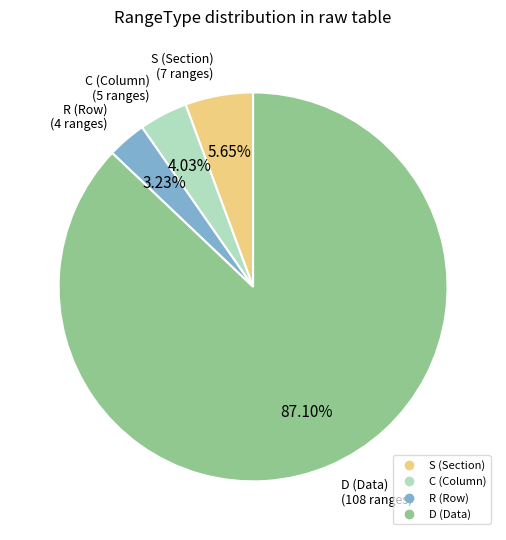

Which category has the biggest portion of the pie?

D